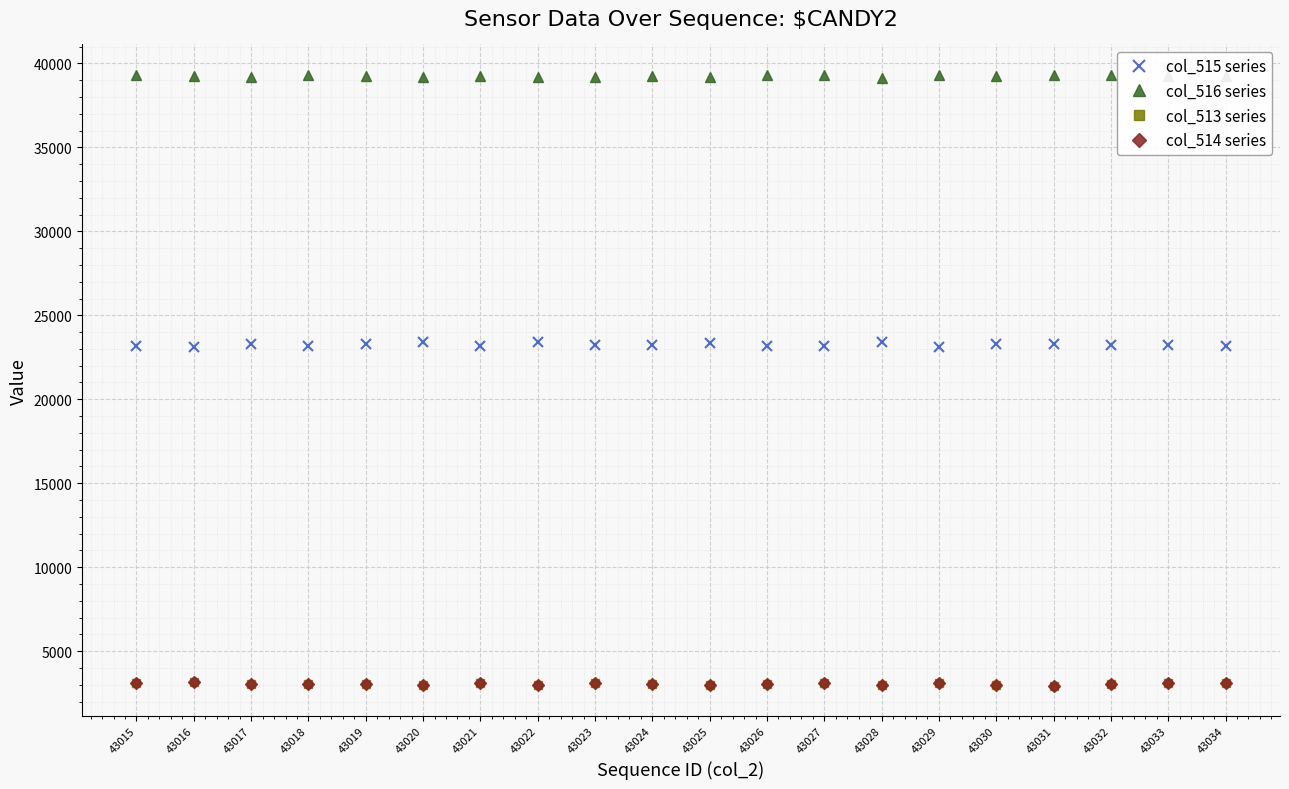

What is the difference between the highest and lowest values at 43033?

36146